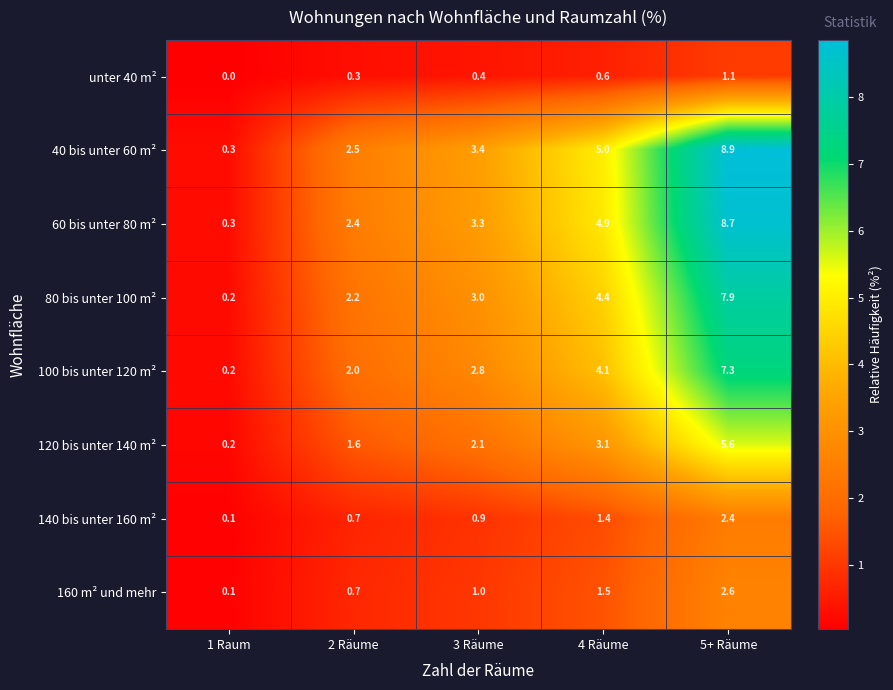

Which series changed the most between 1 Raum and 4 Räume?

40 bis unter 60 m²